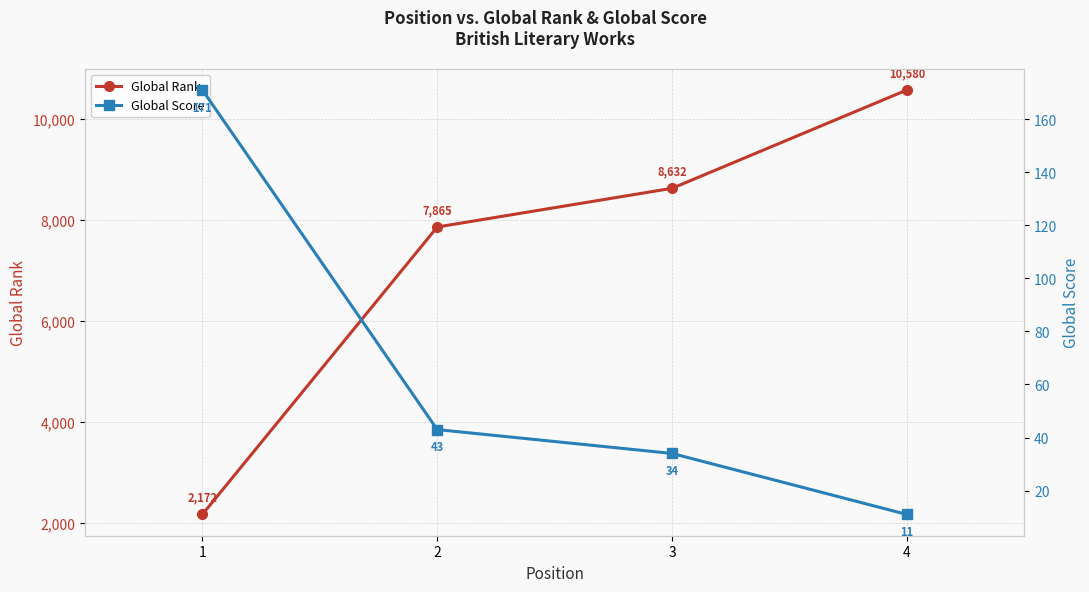

Where does the Global Score series first go above 43?

1